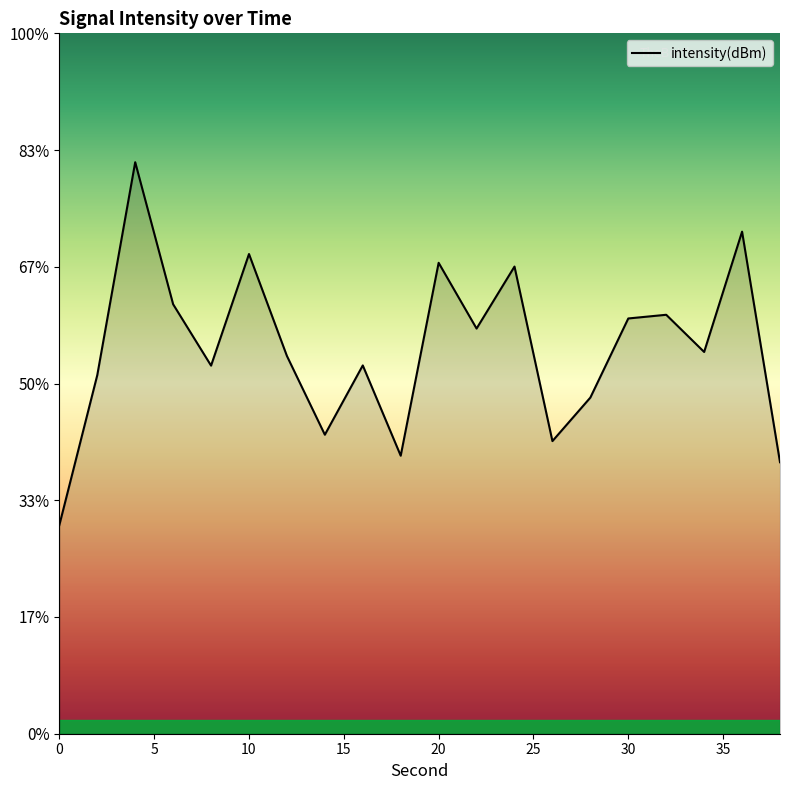

What value does the data have at 4?

-97.1